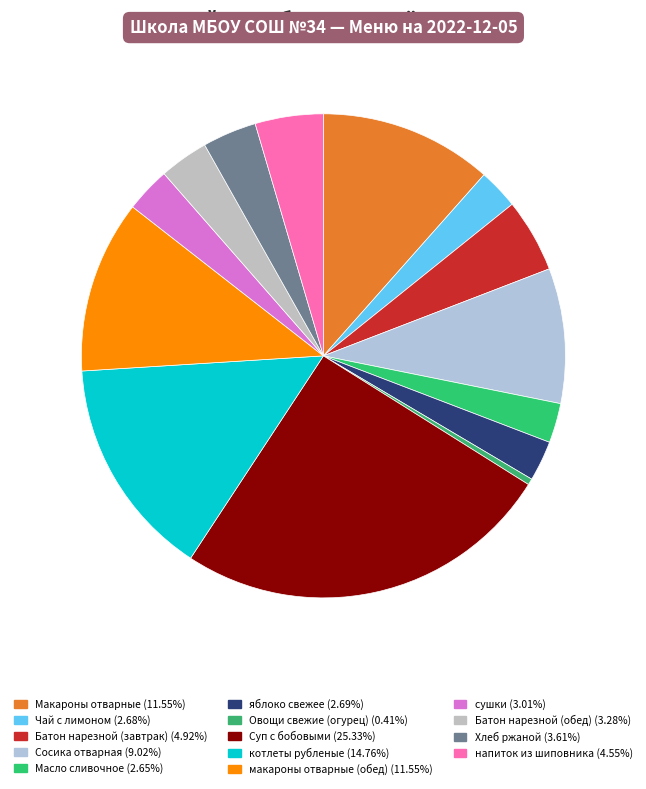

Does Батон нарезной (обед) account for over 50% of the chart?

No